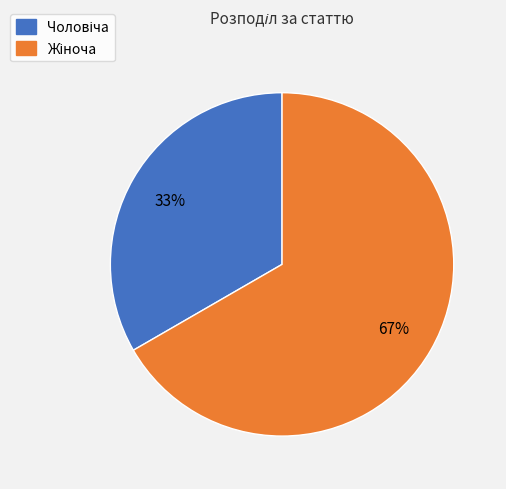

To the nearest percent, what is the average slice percentage?

50%